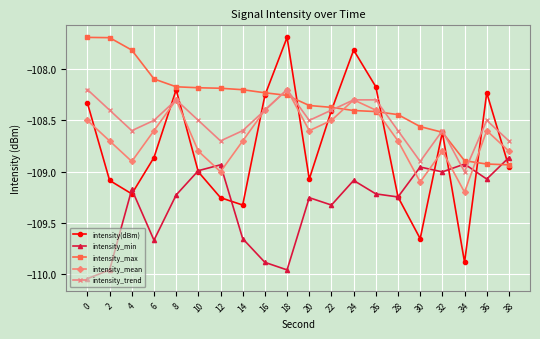

True or false: intensity_mean has a value of -108.6 at 36.

True